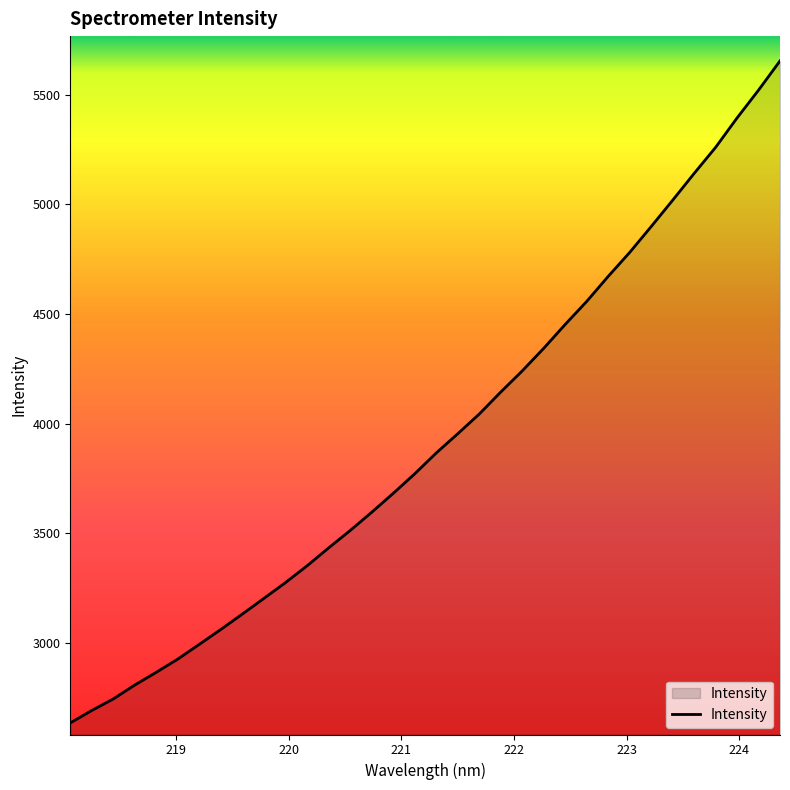

What is the difference between the maximum and minimum values?

3018.1